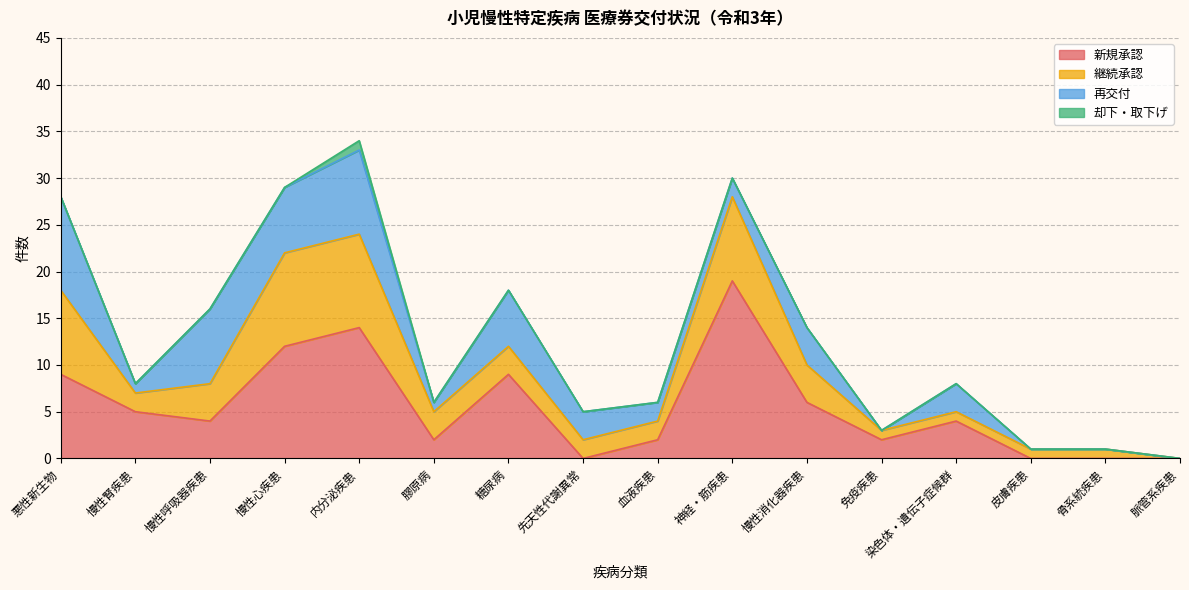

Reading right to left, extract all data points from this chart.

新規承認: 脈管系疾患=0	骨系統疾患=0	皮膚疾患=0	染色体・遺伝子症候群=4	免疫疾患=2	慢性消化器疾患=6	神経・筋疾患=19	血液疾患=2	先天性代謝異常=0	糖尿病=9	膠原病=2	内分泌疾患=14	慢性心疾患=12	慢性呼吸器疾患=4	慢性腎疾患=5	悪性新生物=9
継続承認: 脈管系疾患=0	骨系統疾患=1	皮膚疾患=1	染色体・遺伝子症候群=1	免疫疾患=1	慢性消化器疾患=4	神経・筋疾患=9	血液疾患=2	先天性代謝異常=2	糖尿病=3	膠原病=3	内分泌疾患=10	慢性心疾患=10	慢性呼吸器疾患=4	慢性腎疾患=2	悪性新生物=9
再交付: 脈管系疾患=0	骨系統疾患=0	皮膚疾患=0	染色体・遺伝子症候群=3	免疫疾患=0	慢性消化器疾患=4	神経・筋疾患=2	血液疾患=2	先天性代謝異常=3	糖尿病=6	膠原病=1	内分泌疾患=9	慢性心疾患=7	慢性呼吸器疾患=8	慢性腎疾患=1	悪性新生物=10
却下・取下げ: 脈管系疾患=0	骨系統疾患=0	皮膚疾患=0	染色体・遺伝子症候群=0	免疫疾患=0	慢性消化器疾患=0	神経・筋疾患=0	血液疾患=0	先天性代謝異常=0	糖尿病=0	膠原病=0	内分泌疾患=1	慢性心疾患=0	慢性呼吸器疾患=0	慢性腎疾患=0	悪性新生物=0